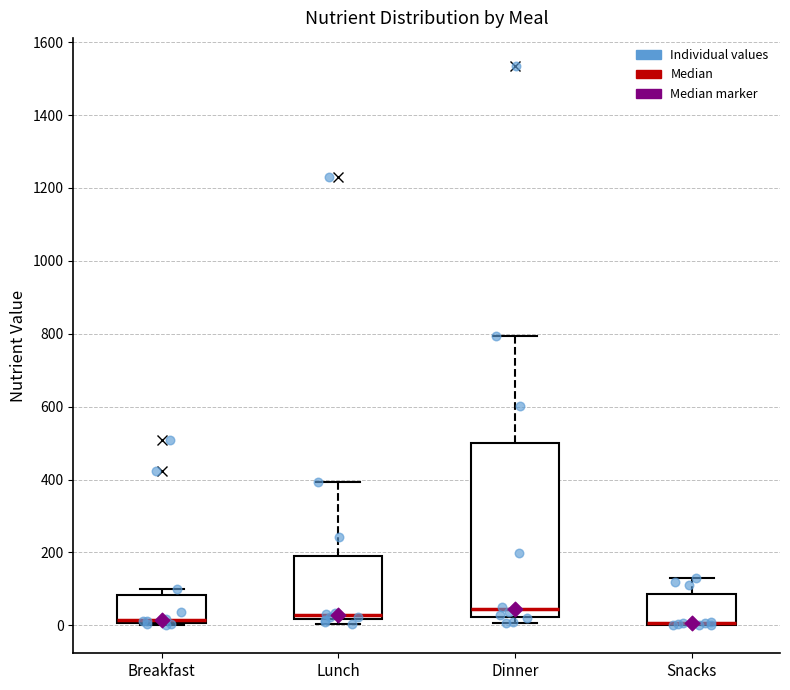

Where does the upper whisker of the box for Dinner end on the y-axis? The values are not printed on the chart, so give them approximately, as read against the axis.

800